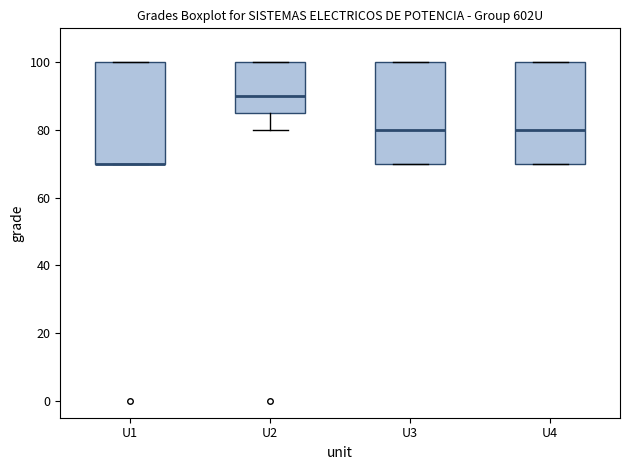

Reading left to right, transcribe this box plot: for each box, give where its median line is, the range the box spans, and where its two whiskers end, as read against the y-axis. The values are not printed on the chart, so give them approximately, as read against the axis.

U1: median 70 (drawn on the box's lower edge), box 70 to 100, whiskers 70 to 100
U2: median 90, box 86 to 100, whiskers 80 to 100
U3: median 80, box 70 to 100, whiskers 70 to 100
U4: median 80, box 70 to 100, whiskers 70 to 100